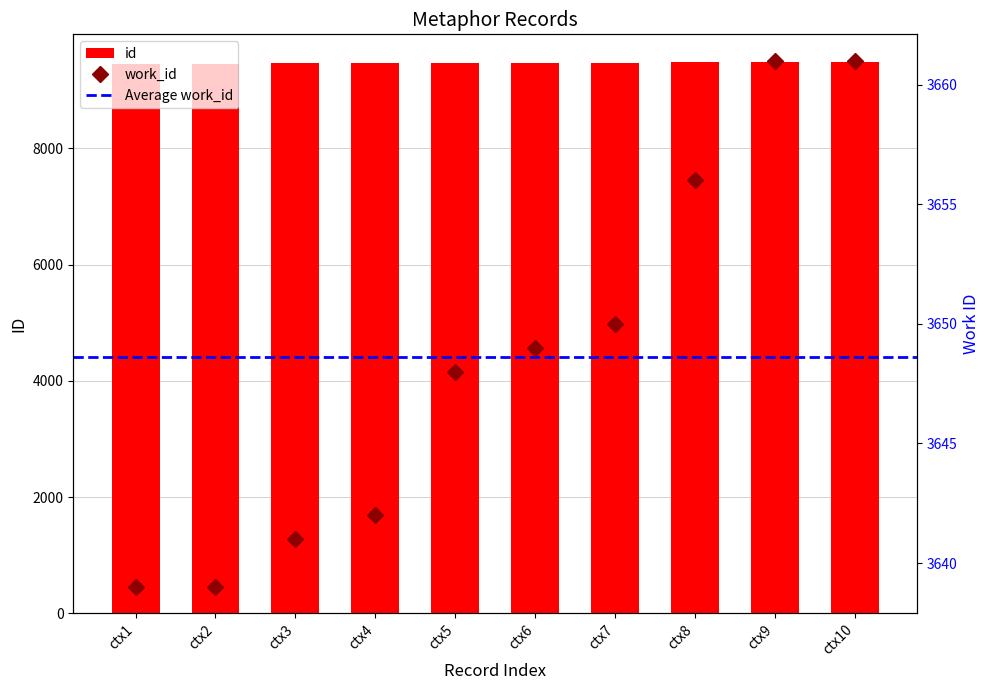

How many groups of bars are there?

10